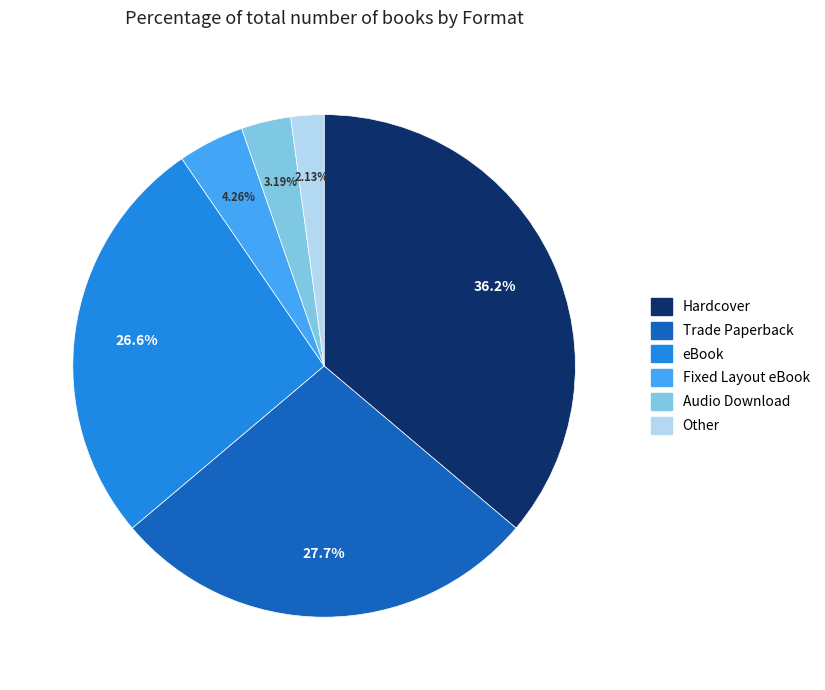

Which slice is the smallest?

Other